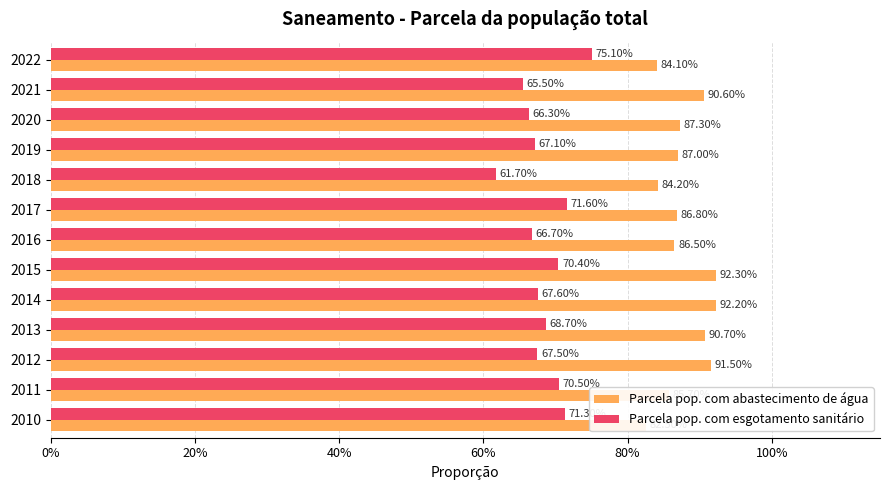

What are all the series names shown in the legend?

Parcela pop. com abastecimento de água, Parcela pop. com esgotamento sanitário